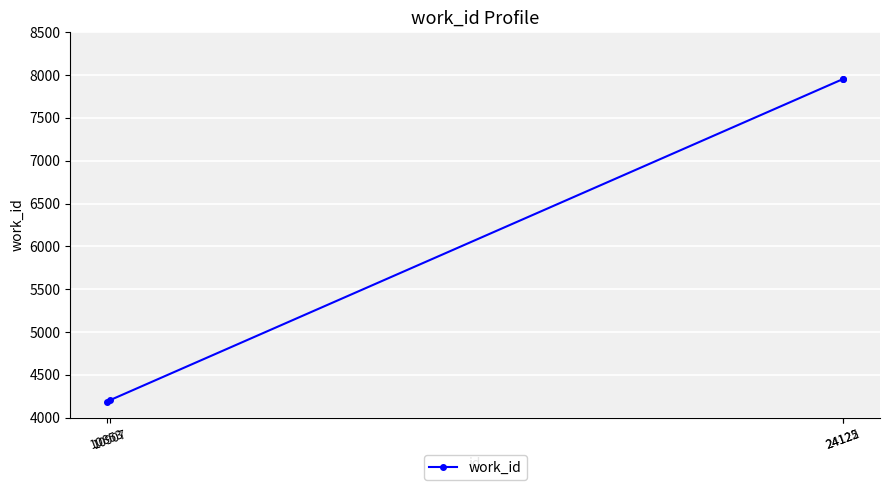

How many data points are less than 7954?

2